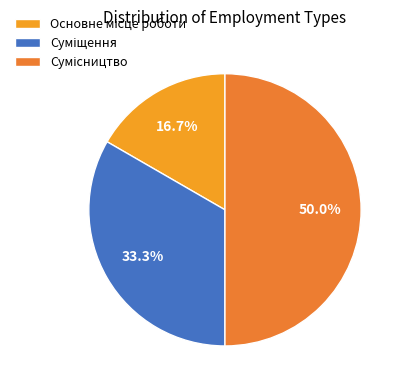

How many slices are in this pie chart?

3